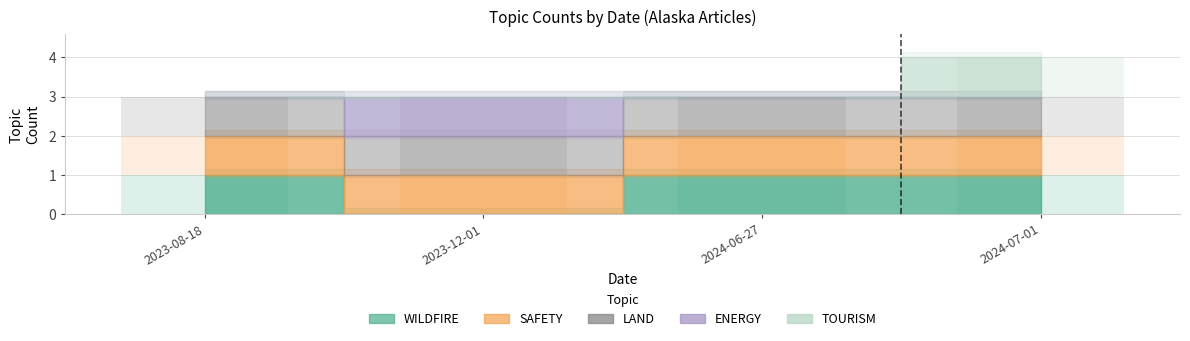

At which label does TOURISM reach its peak?

2024-07-01